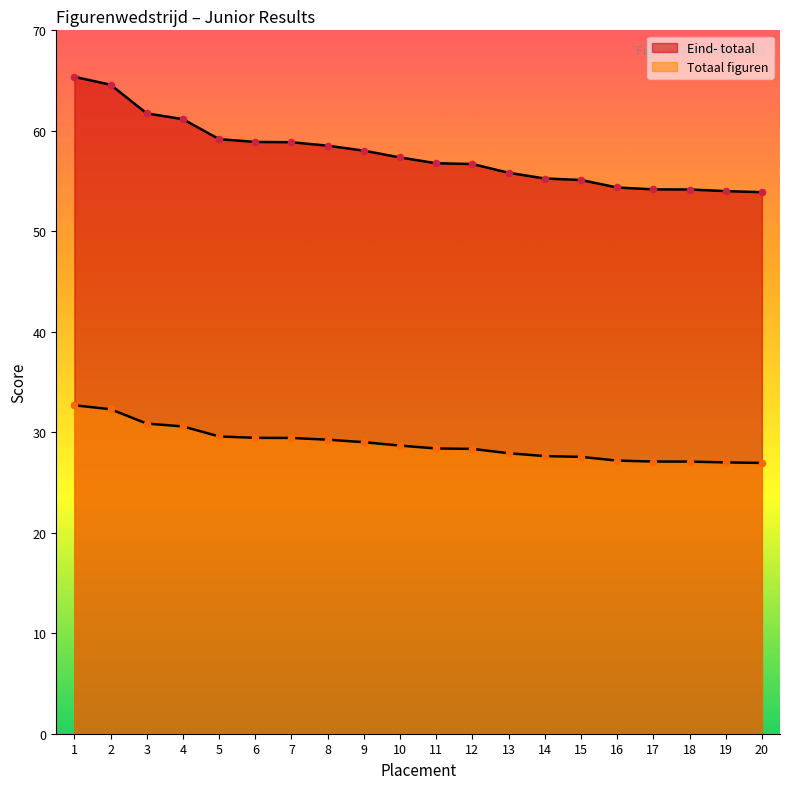

What is the total value across all series at 12?

85.0